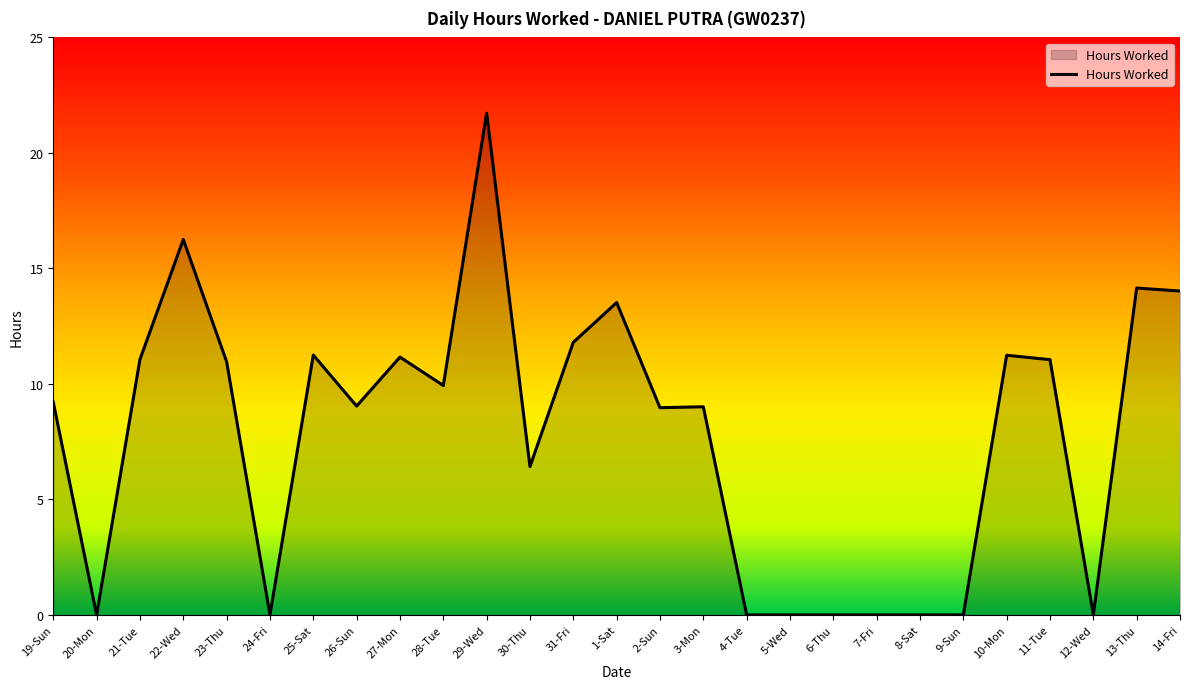

At which label is the value closest to 10?

28-Tue